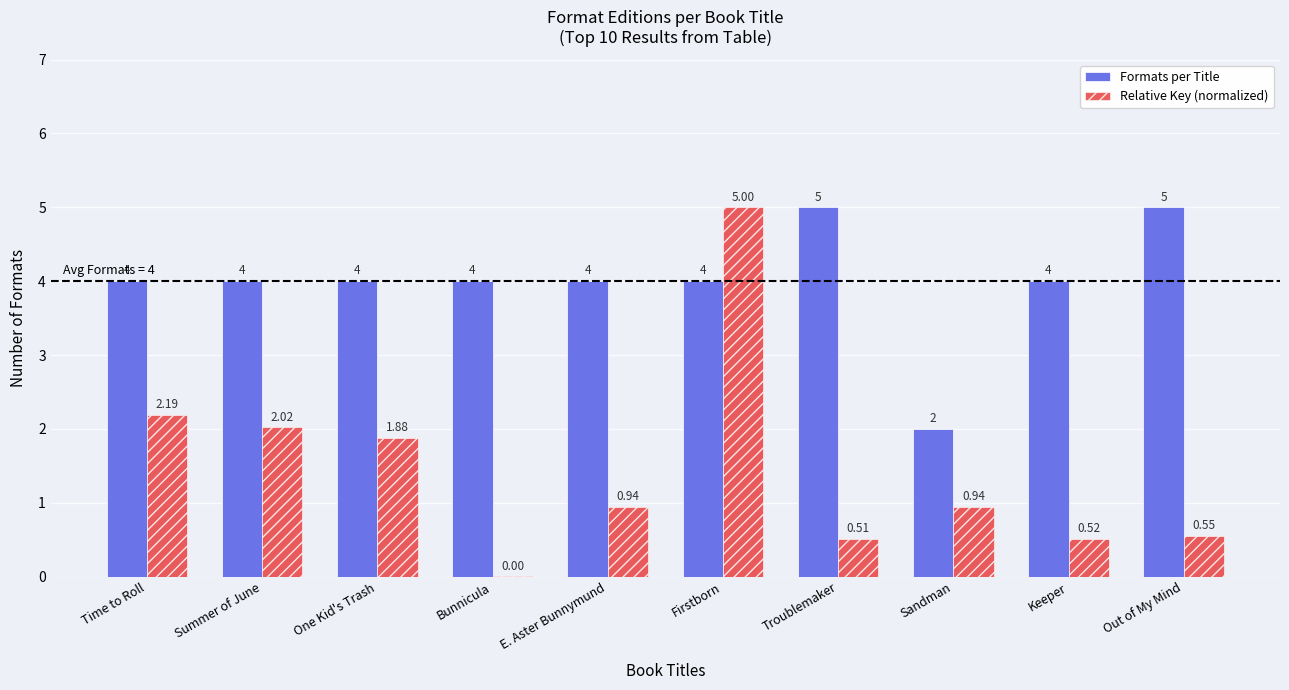

What is the difference between the Relative Key (normalized) values at Summer of June and Out of My Mind?

1.5